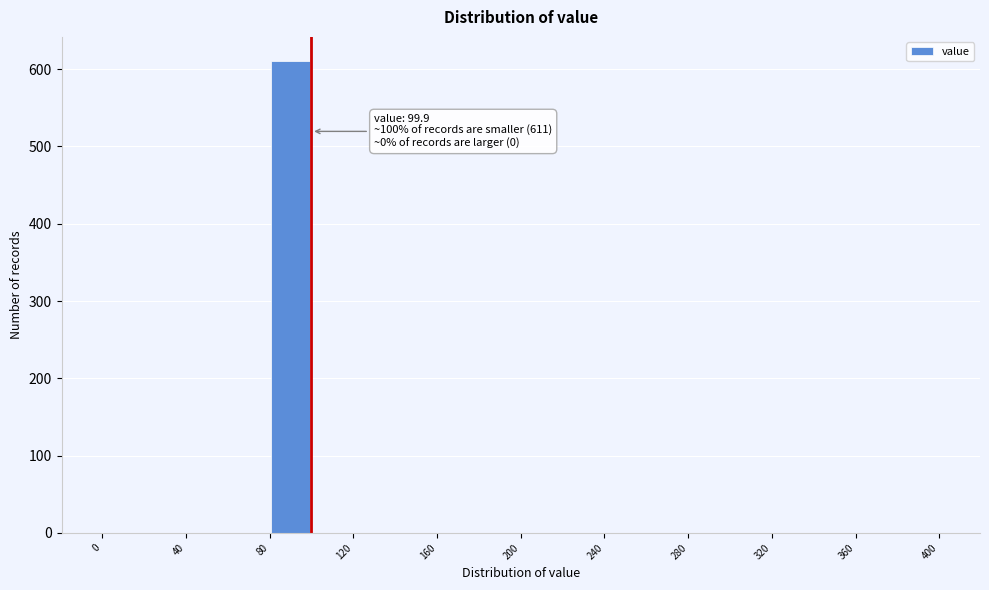

Which range on the x-axis has the tallest bar?

80 to 100